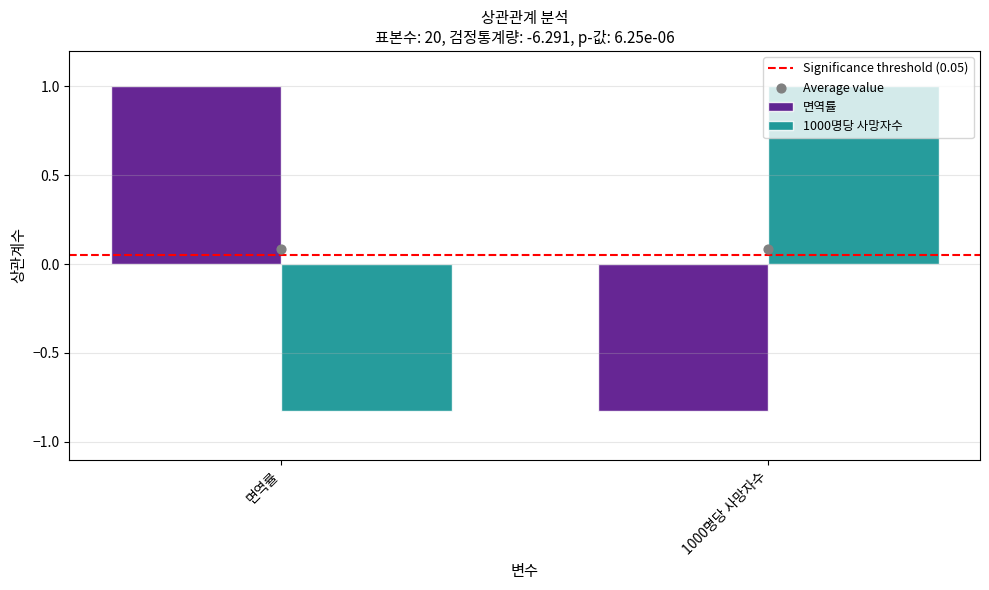

At which category is the sum across all series the highest?

면역률